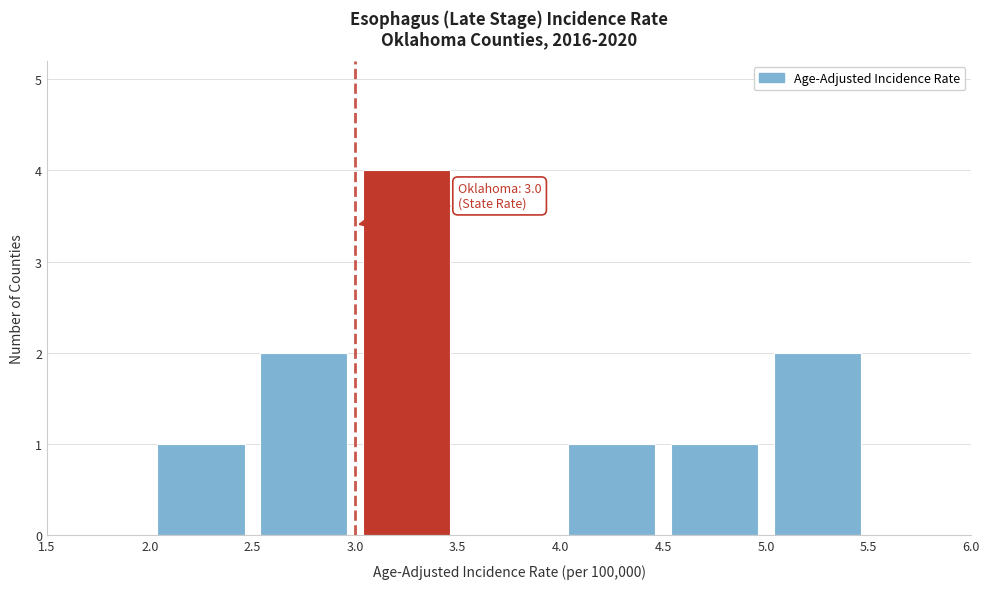

Which range on the x-axis has the tallest bar?

3.0 to 3.5